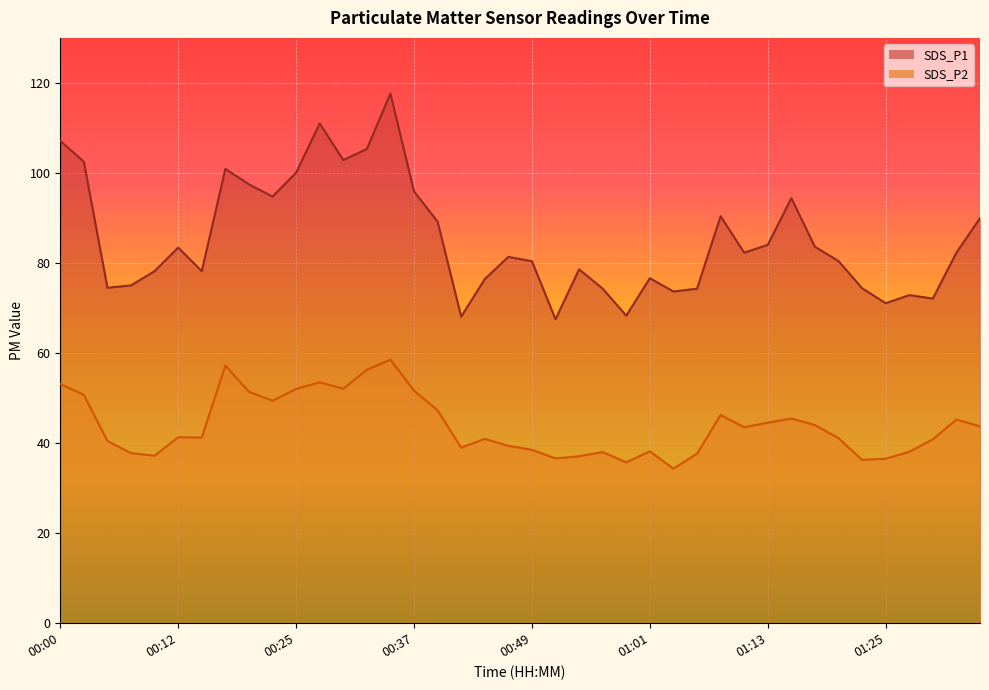

Is it true that SDS_P1 equals 162.5 at 00:00?

False